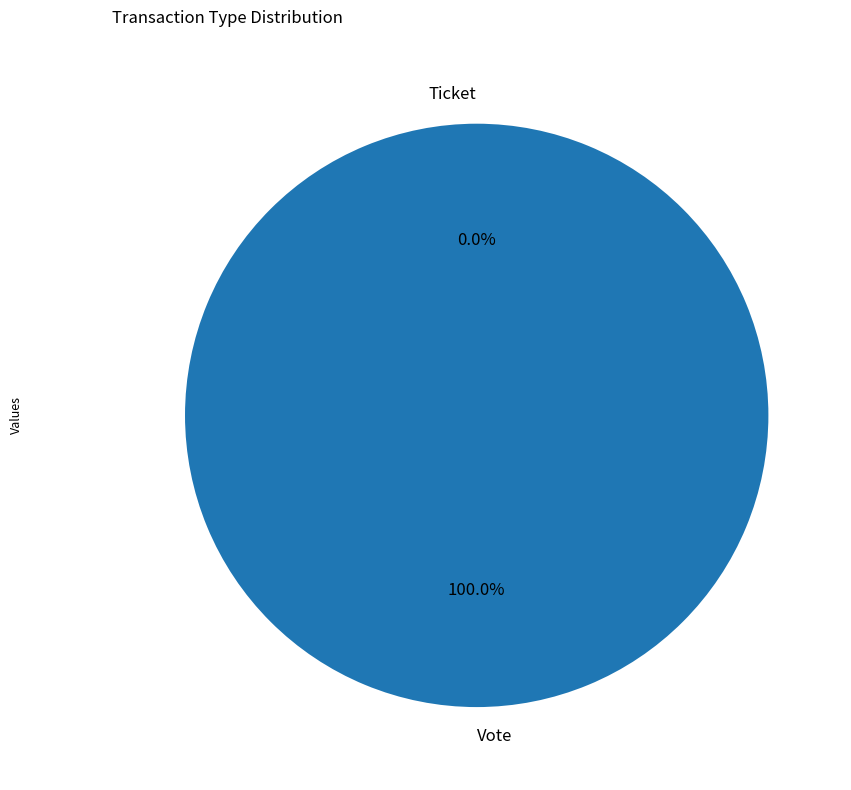

To the nearest percent, what percentage of the pie is Vote?

100%